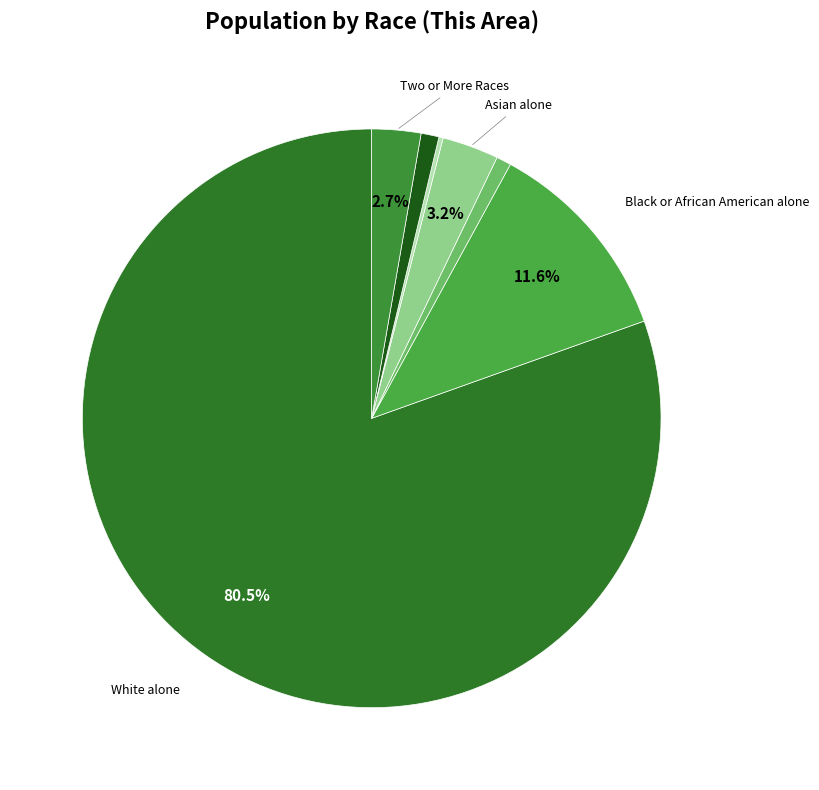

Rank the categories by value from highest to lowest.

White alone, Black or African American alone, Asian alone, Two or More Races, Some Other Race alone, American Indian and Alaska Native, Native Hawaiian and Other Pacific